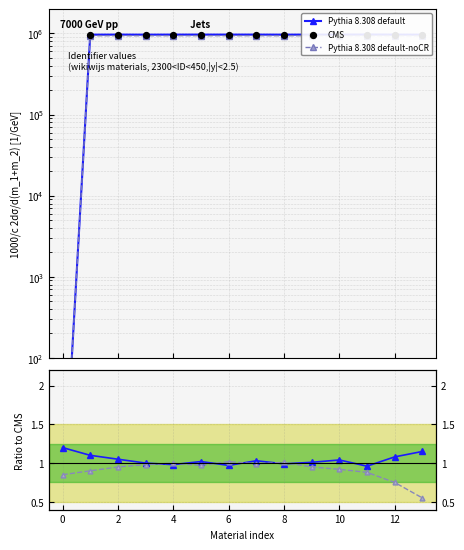

What is the total value across all series at 2?

2877736.0